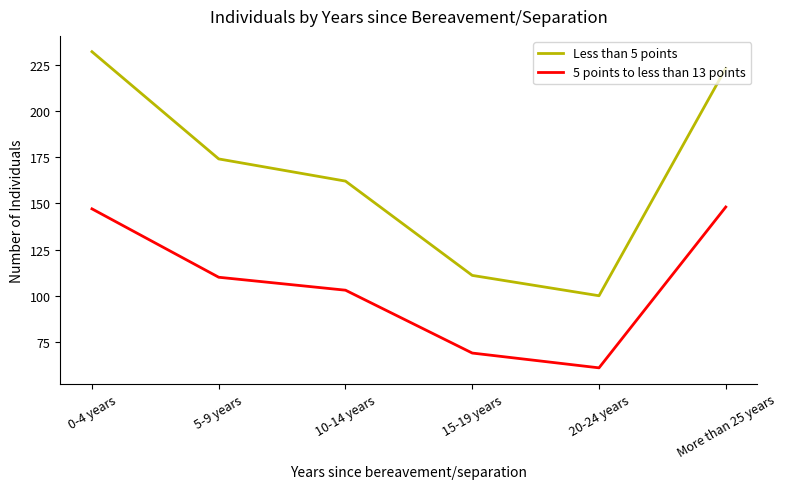

What is the spread (max minus min) of values at 10-14 years?

59